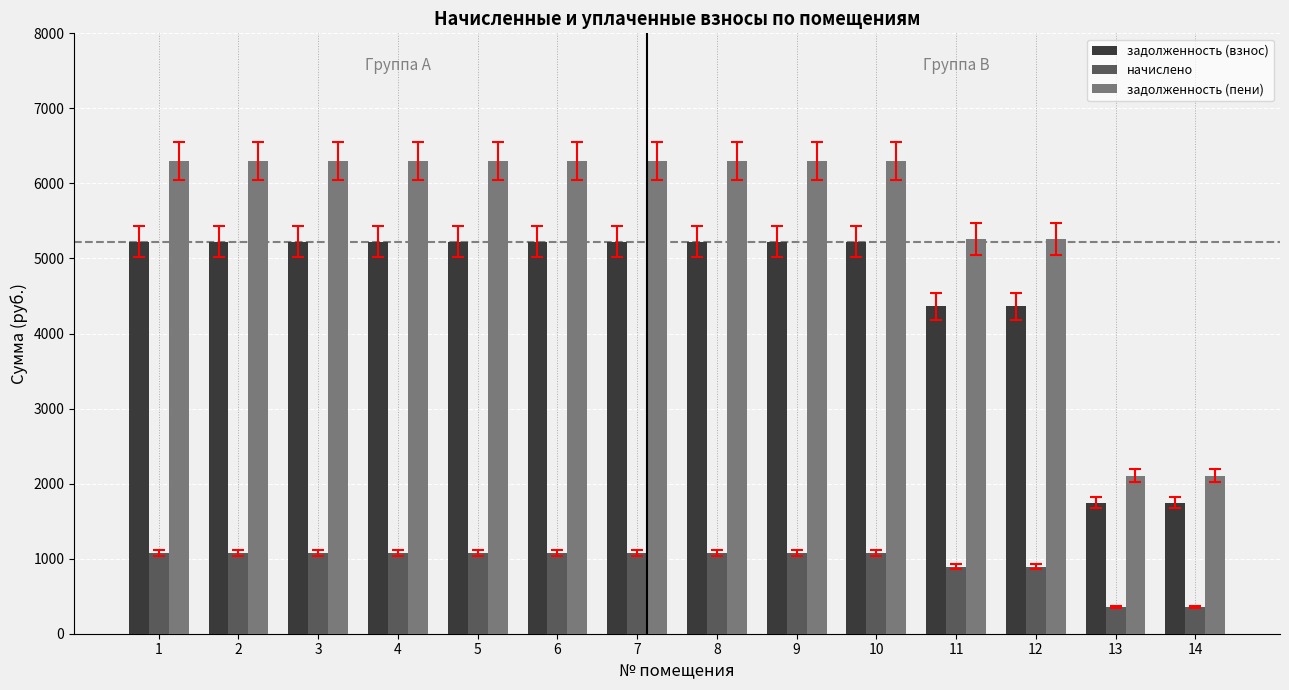

How many groups of bars are there?

14